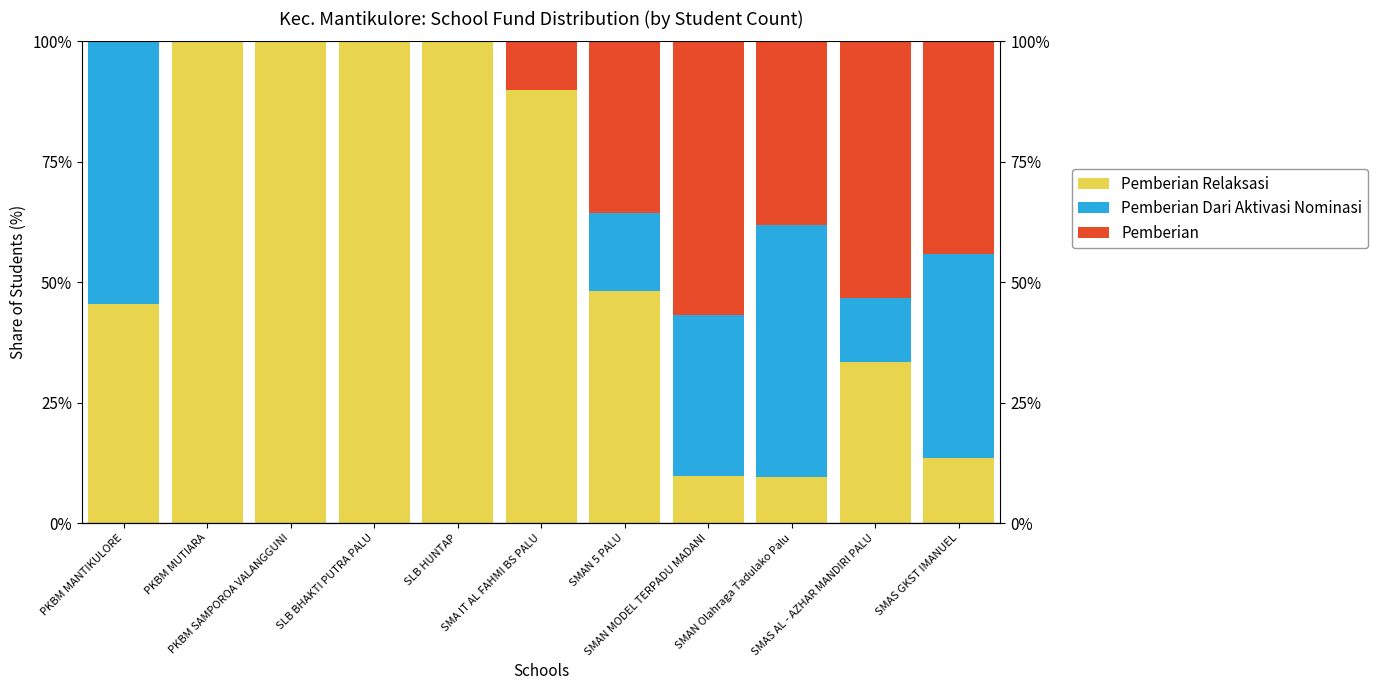

How many distinct data groups are displayed?

3